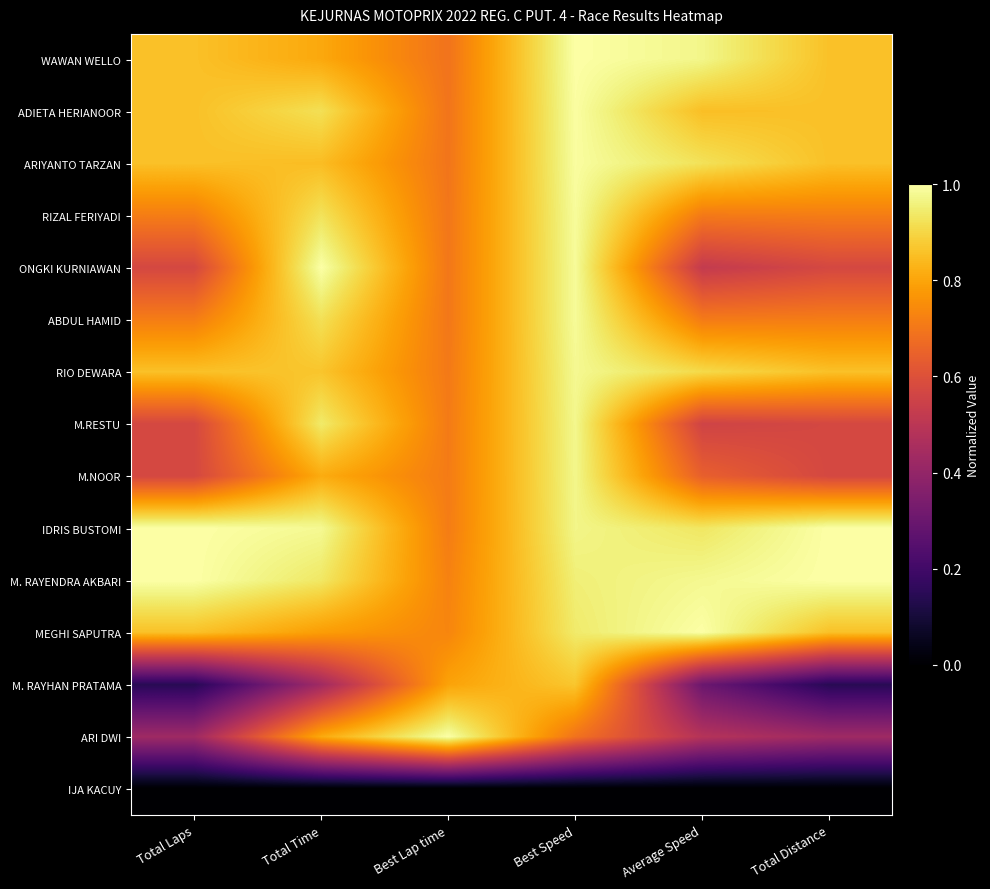

Which series has the largest range (max minus min)?

M. RAYHAN PRATAMA